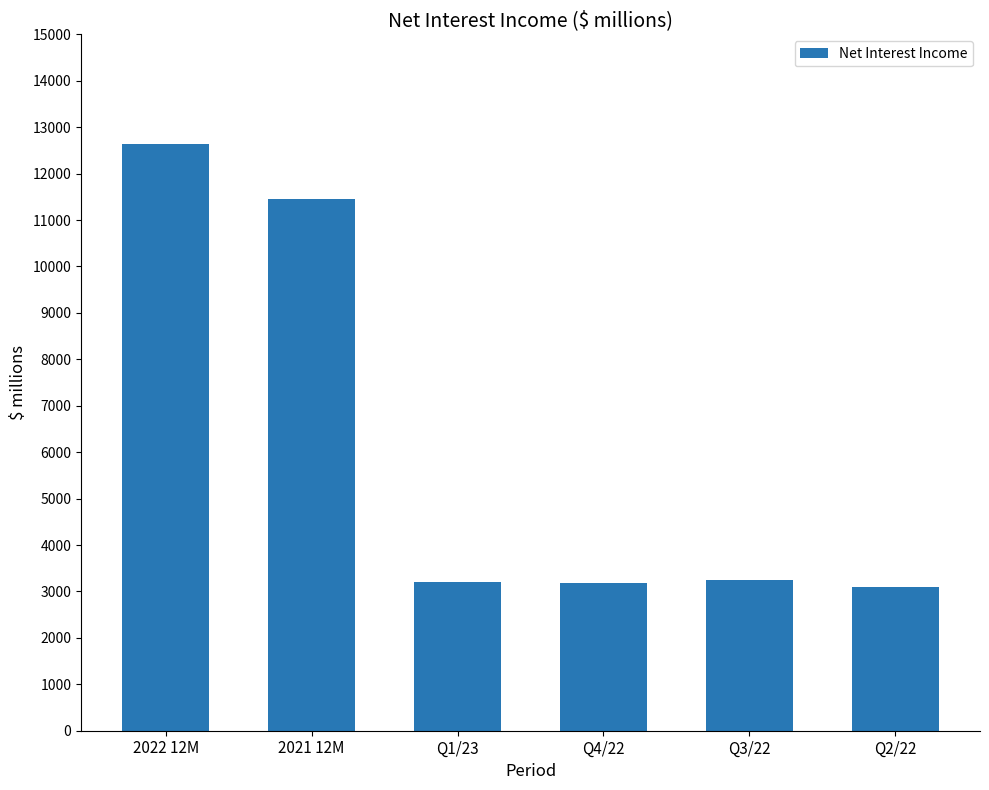

What is the difference between the second highest and minimum values?

8371